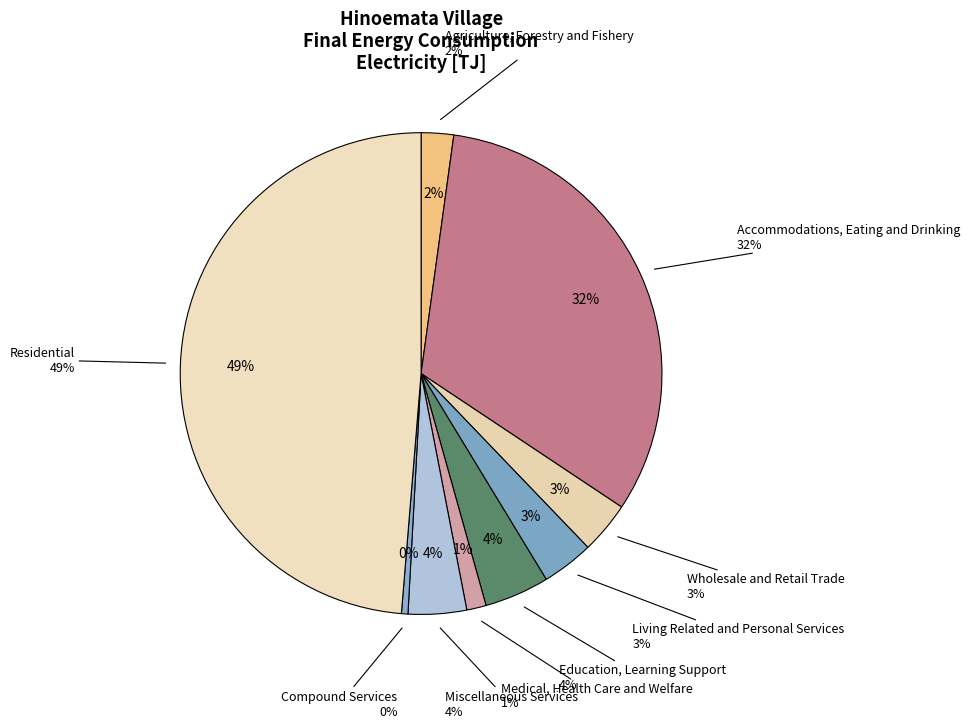

Which slice is the largest?

Residential